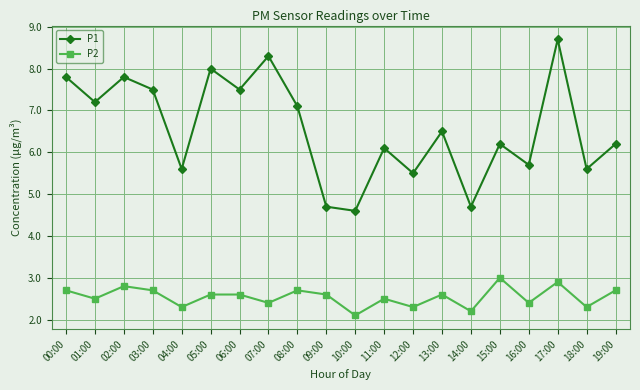

What is the value of the P1 point at the 19th from the left?

5.6